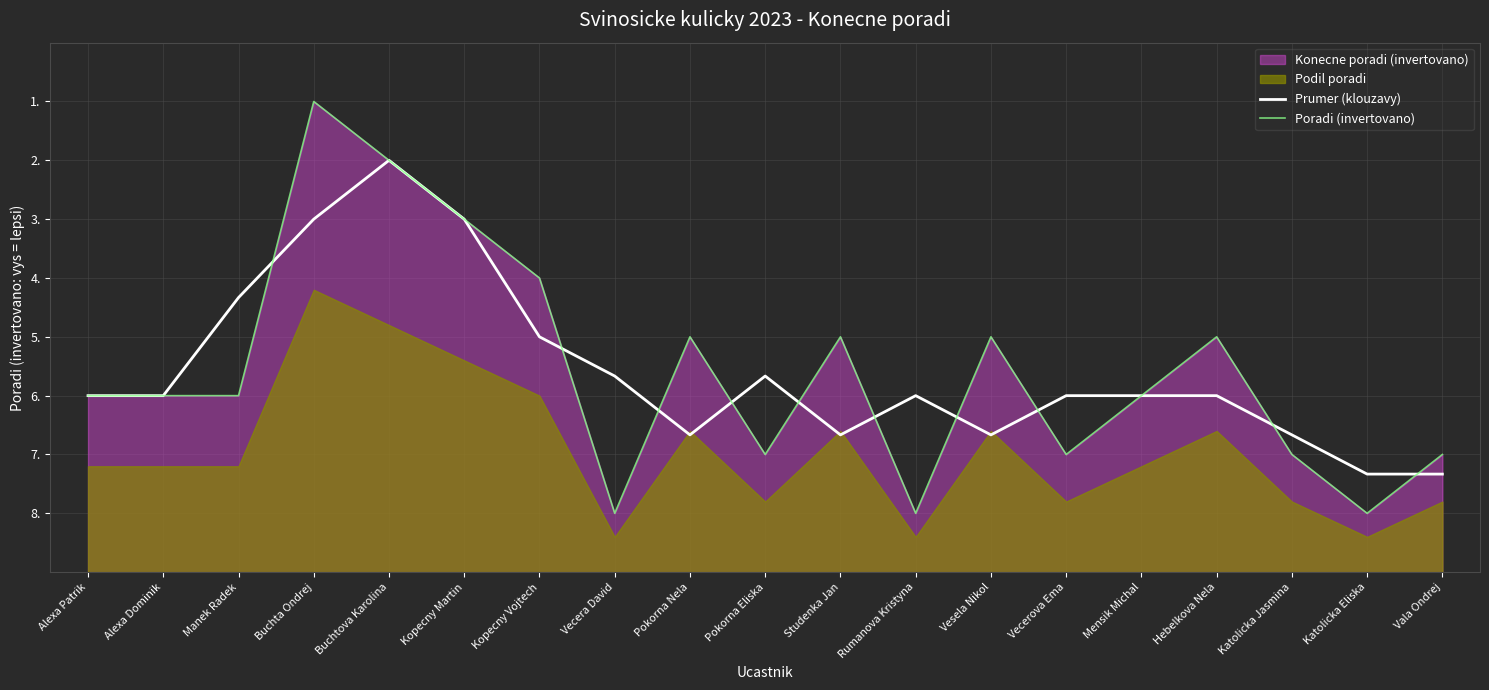

After their last crossing, which series has the higher values: Prumer (klouzavy) or Poradi (invertovano)?

Poradi (invertovano)